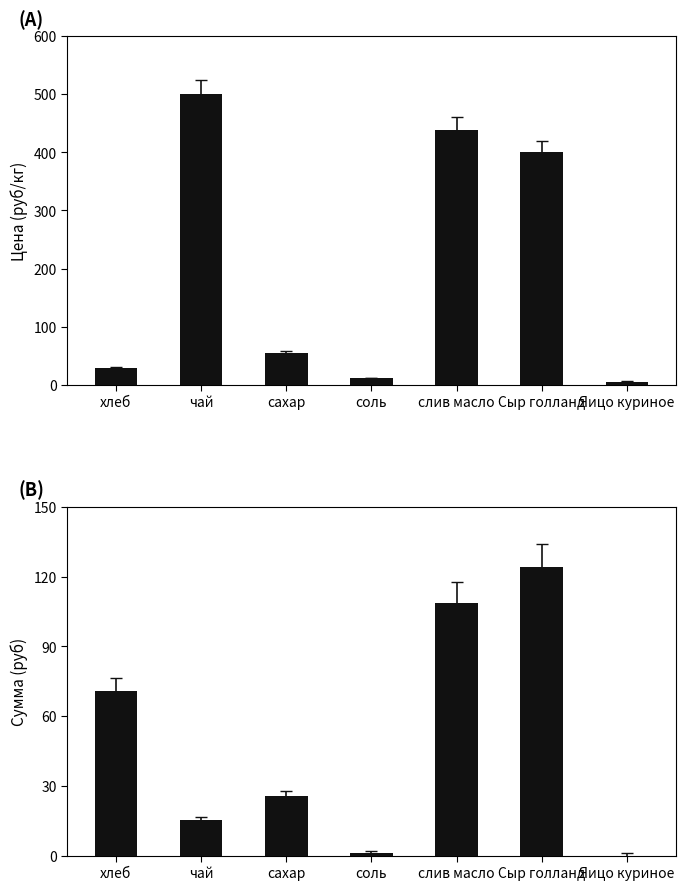

What is the label of the 4th bar from the right?

соль